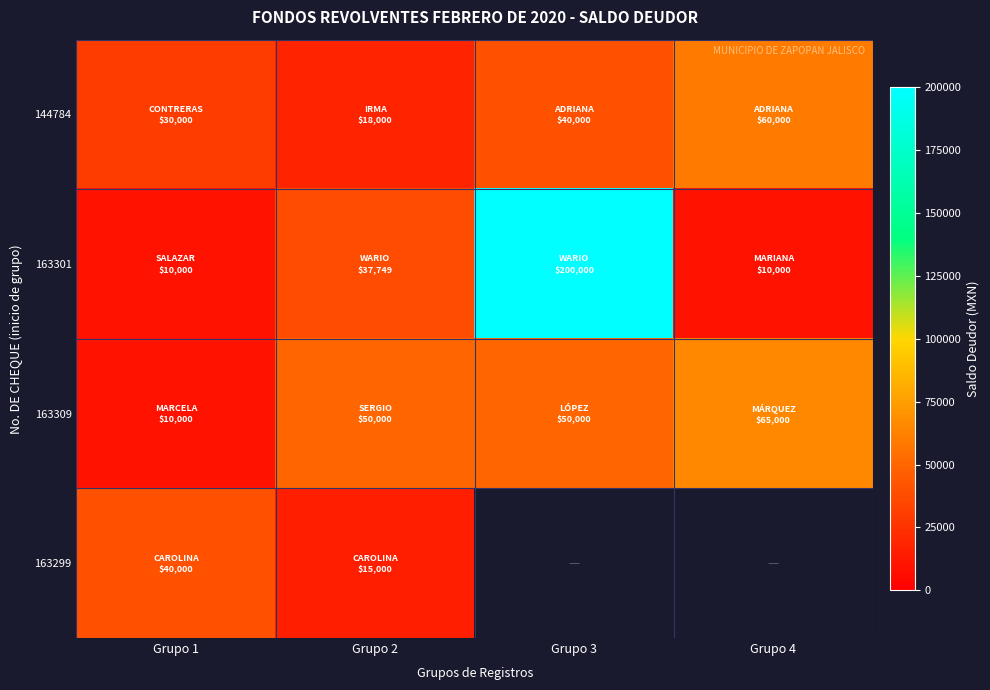

What is the average value of the 144784 series?

37000.0